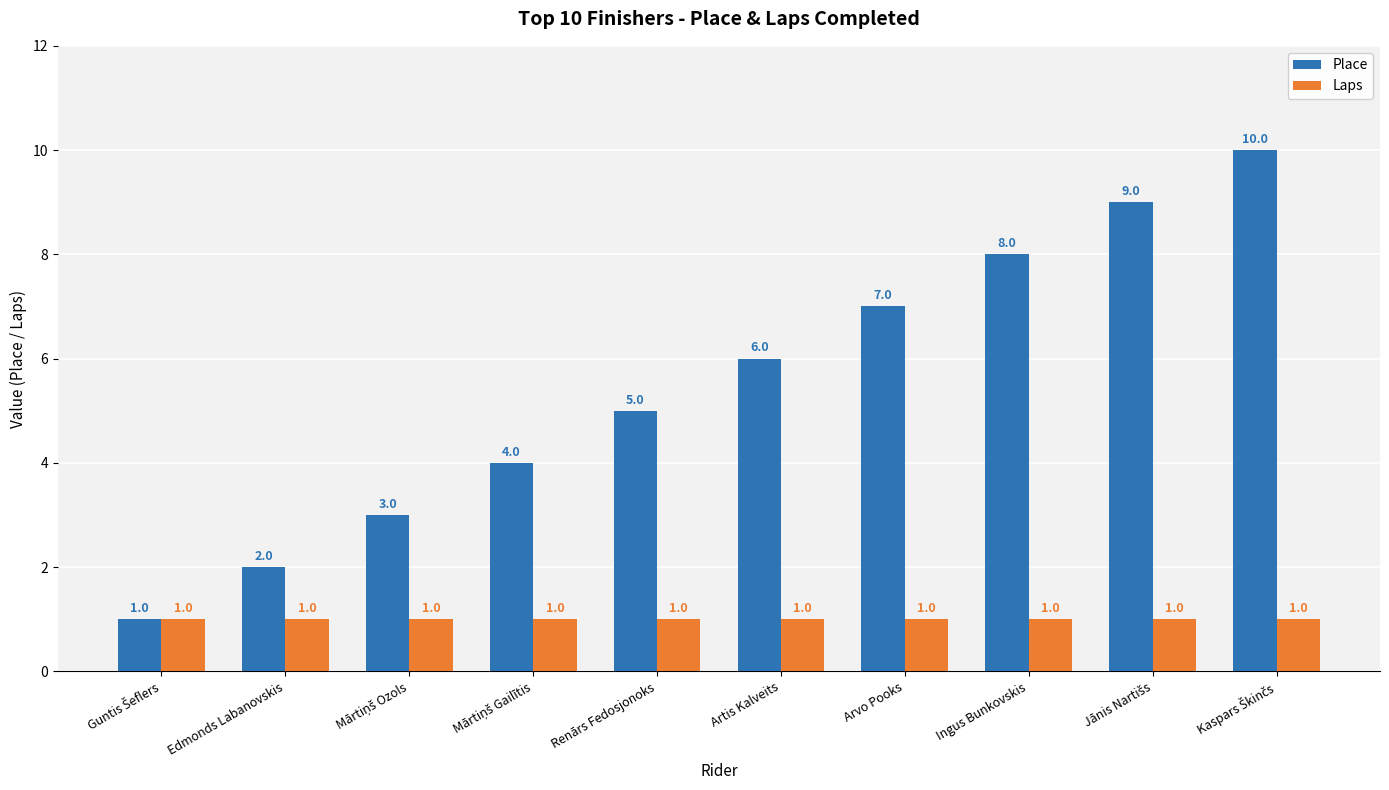

Are the bars horizontal?

No